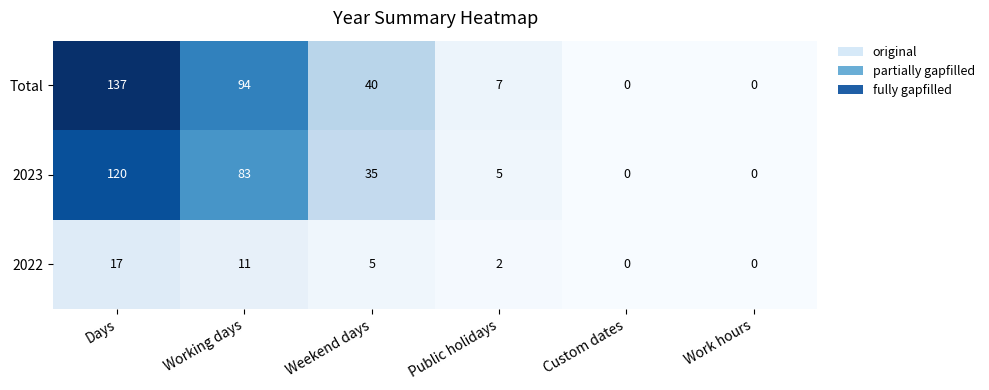

Rank the series by their maximum value, from highest to lowest.

Total, 2023, 2022